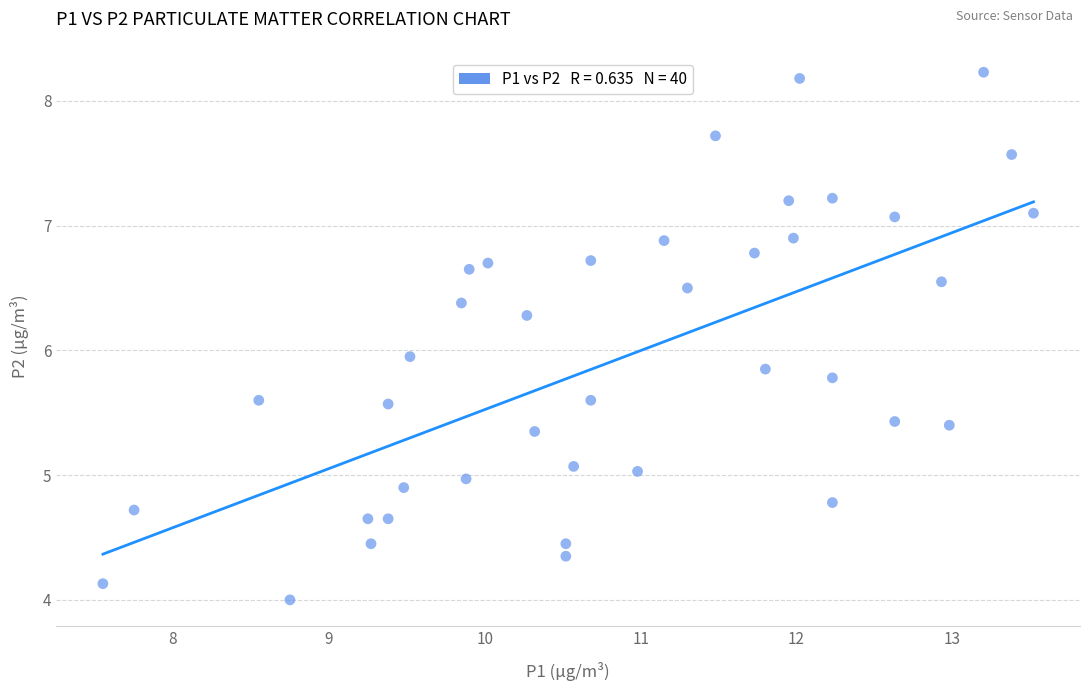

What is the range of Y values (max minus min)?

4.2